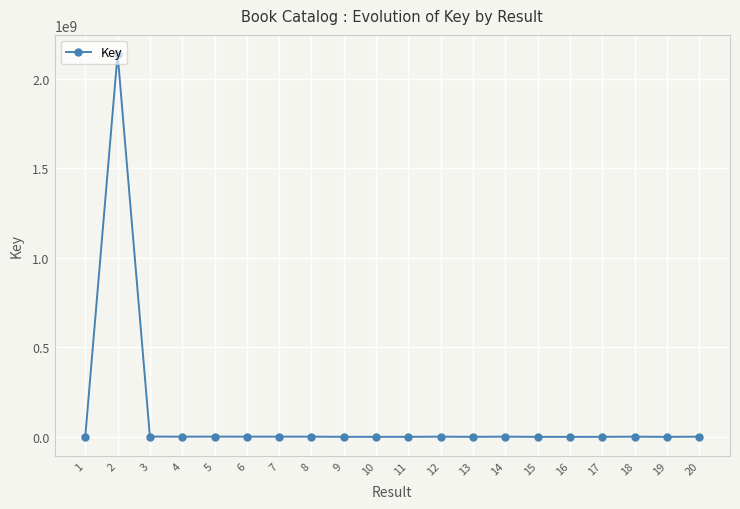

What is the value of the 13th point from the left?

161342